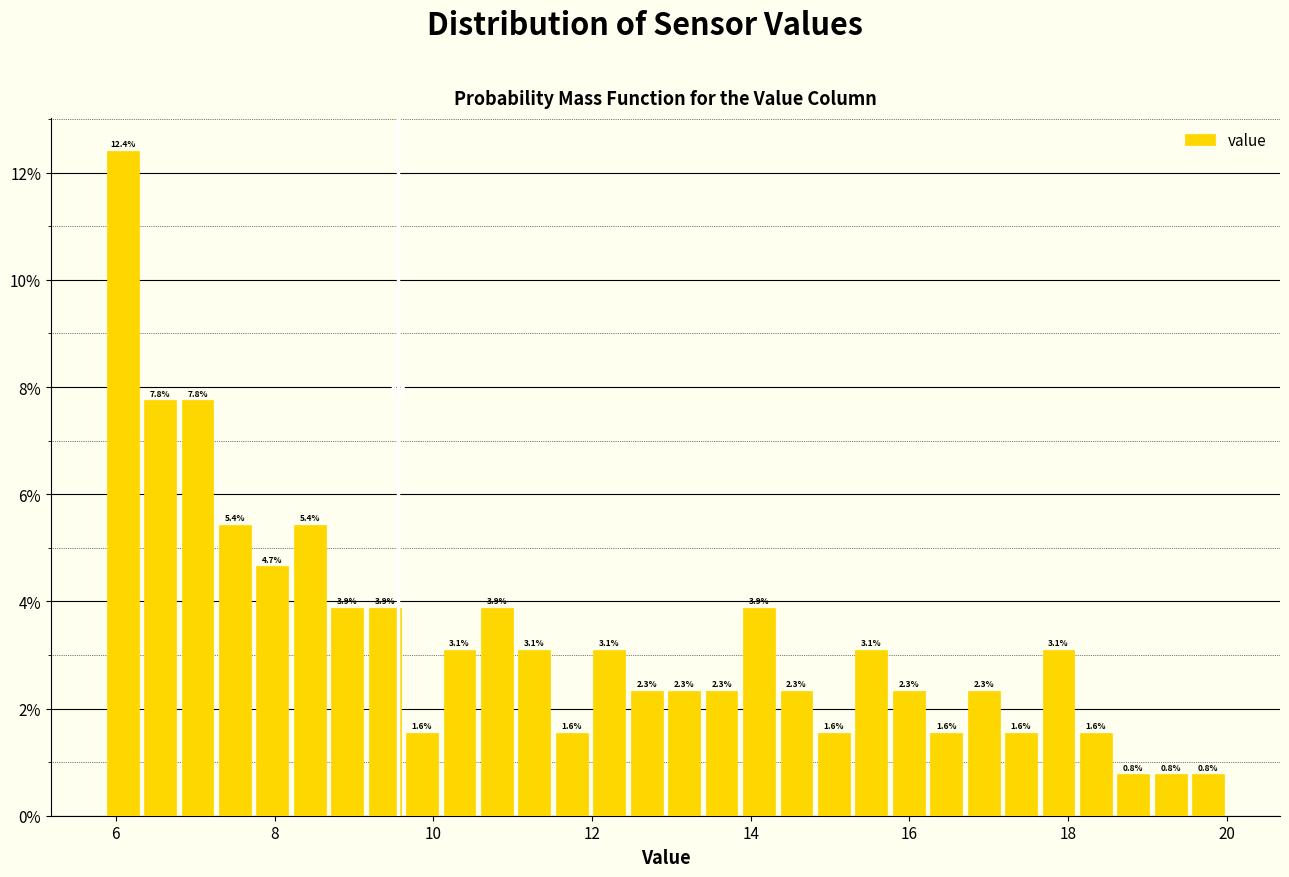

Read against the x-axis, roughly where is the centre of the tallest bar?

6.0